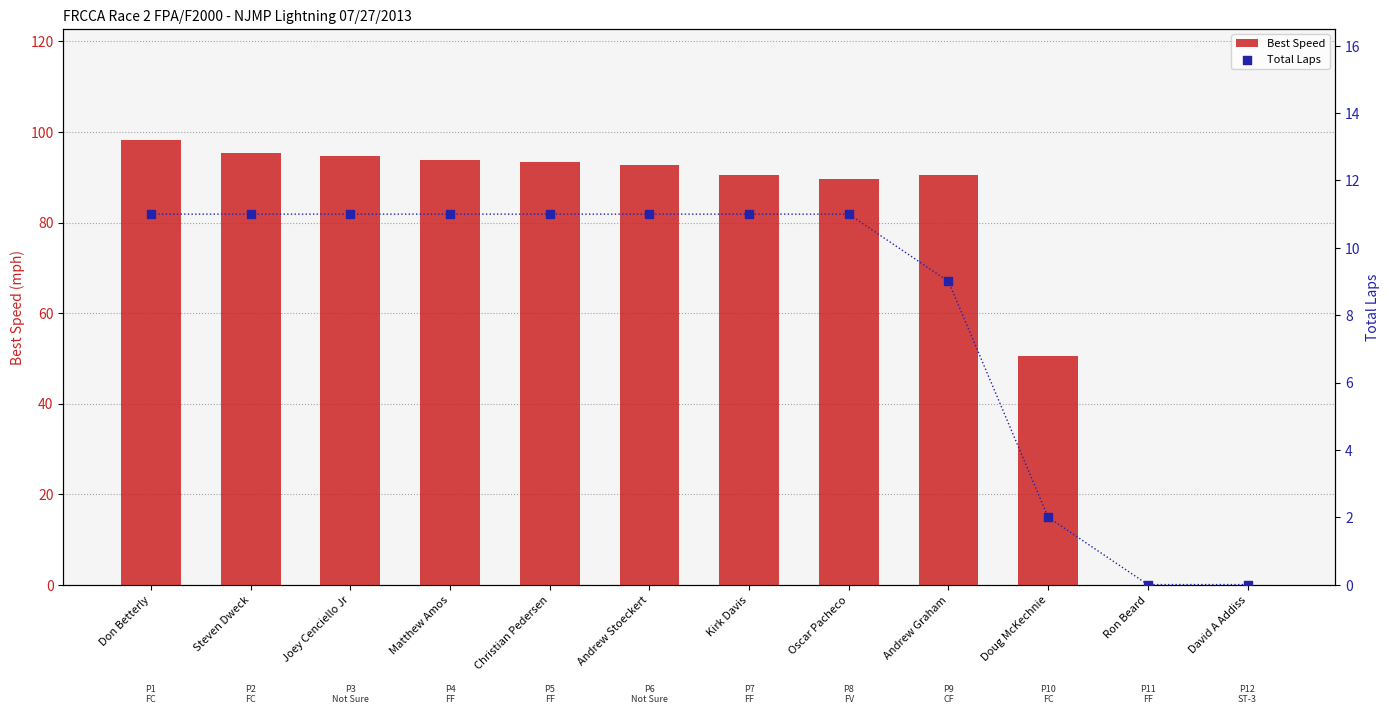

What is the total value across all series at Matthew Amos?

104.8